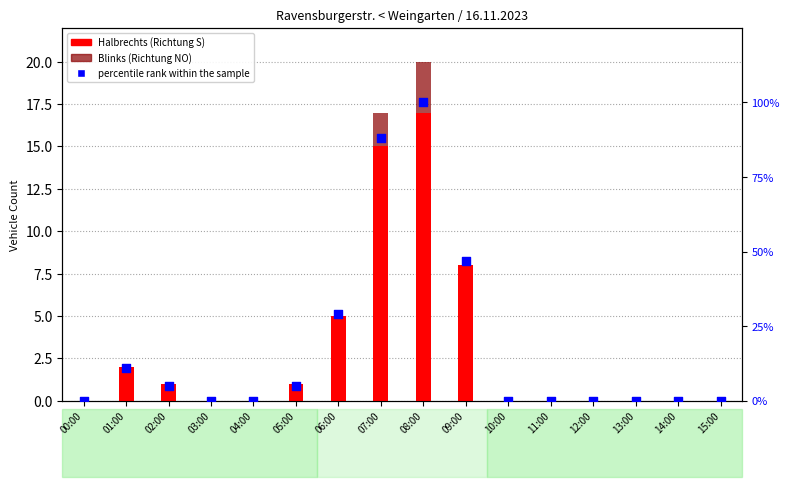

Which series reaches the minimum Y coordinate?

Halbrechts (Richtung S)